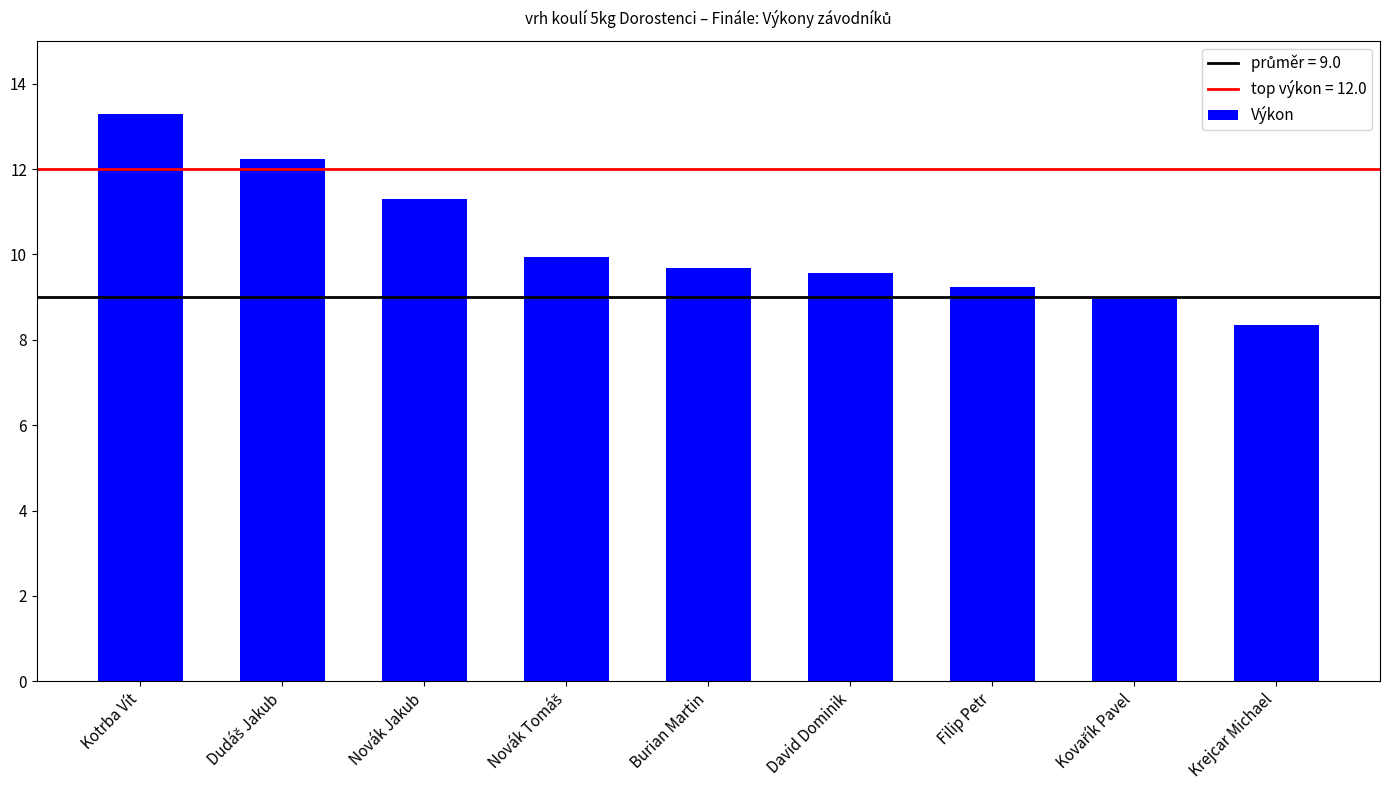

What is the sum of the values at David Dominik and Kotrba Vít?

22.9